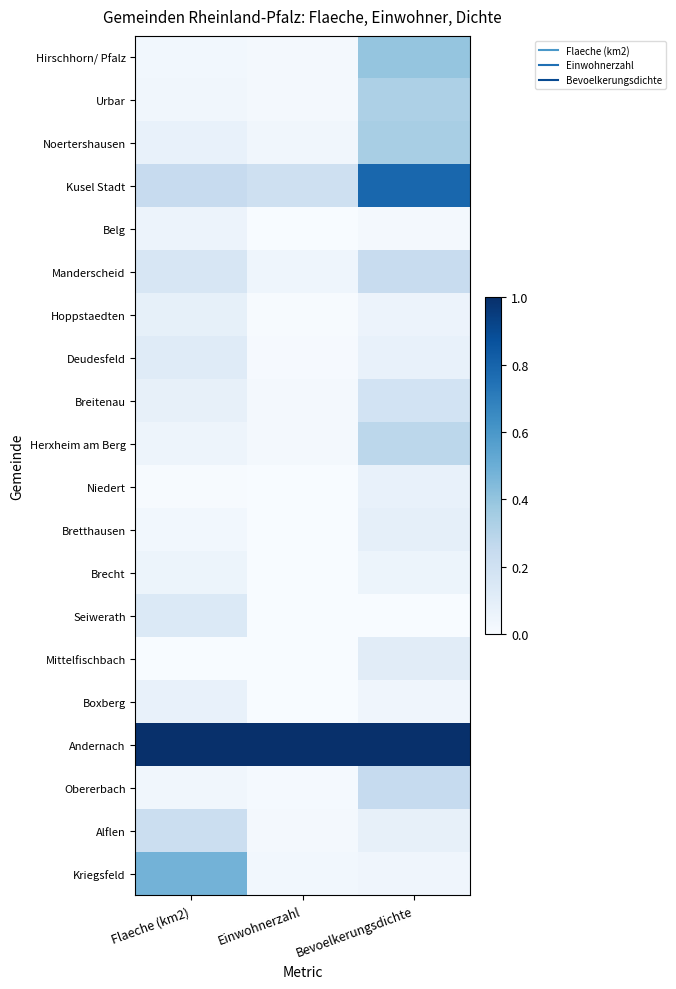

Reading left to right, extract all data points from this chart.

Hirschhorn/ Pfalz: Flaeche (km2)=0.0	Einwohnerzahl=0.0	Bevoelkerungsdichte=0.4
Urbar: Flaeche (km2)=0.0	Einwohnerzahl=0.0	Bevoelkerungsdichte=0.3
Noertershausen: Flaeche (km2)=0.1	Einwohnerzahl=0.0	Bevoelkerungsdichte=0.3
Kusel Stadt: Flaeche (km2)=0.2	Einwohnerzahl=0.2	Bevoelkerungsdichte=0.8
Belg: Flaeche (km2)=0.1	Einwohnerzahl=0.0	Bevoelkerungsdichte=0.0
Manderscheid: Flaeche (km2)=0.2	Einwohnerzahl=0.0	Bevoelkerungsdichte=0.2
Hoppstaedten: Flaeche (km2)=0.1	Einwohnerzahl=0.0	Bevoelkerungsdichte=0.1
Deudesfeld: Flaeche (km2)=0.1	Einwohnerzahl=0.0	Bevoelkerungsdichte=0.1
Breitenau: Flaeche (km2)=0.1	Einwohnerzahl=0.0	Bevoelkerungsdichte=0.2
Herxheim am Berg: Flaeche (km2)=0.0	Einwohnerzahl=0.0	Bevoelkerungsdichte=0.3
Niedert: Flaeche (km2)=0.0	Einwohnerzahl=0.0	Bevoelkerungsdichte=0.1
Bretthausen: Flaeche (km2)=0.0	Einwohnerzahl=0.0	Bevoelkerungsdichte=0.1
Brecht: Flaeche (km2)=0.1	Einwohnerzahl=0.0	Bevoelkerungsdichte=0.1
Seiwerath: Flaeche (km2)=0.1	Einwohnerzahl=0.0	Bevoelkerungsdichte=0.0
Mittelfischbach: Flaeche (km2)=0.0	Einwohnerzahl=0.0	Bevoelkerungsdichte=0.1
Boxberg: Flaeche (km2)=0.1	Einwohnerzahl=0.0	Bevoelkerungsdichte=0.0
Andernach: Flaeche (km2)=1.0	Einwohnerzahl=1.0	Bevoelkerungsdichte=1.0
Obererbach: Flaeche (km2)=0.0	Einwohnerzahl=0.0	Bevoelkerungsdichte=0.2
Alflen: Flaeche (km2)=0.2	Einwohnerzahl=0.0	Bevoelkerungsdichte=0.1
Kriegsfeld: Flaeche (km2)=0.5	Einwohnerzahl=0.0	Bevoelkerungsdichte=0.0